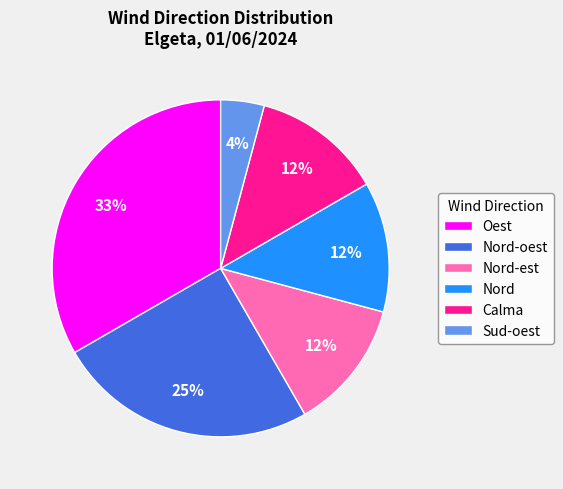

Which slice is the largest?

Oest